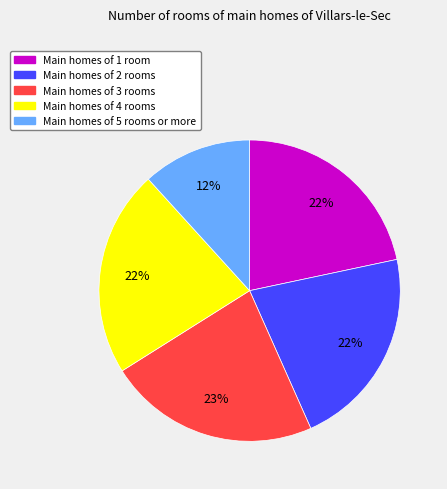

Is there a majority slice in this chart?

No